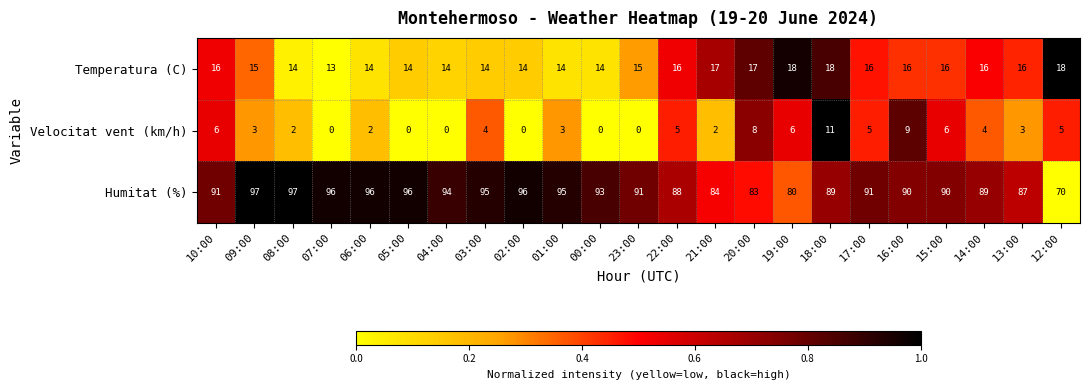

How many data points does each series have?

23